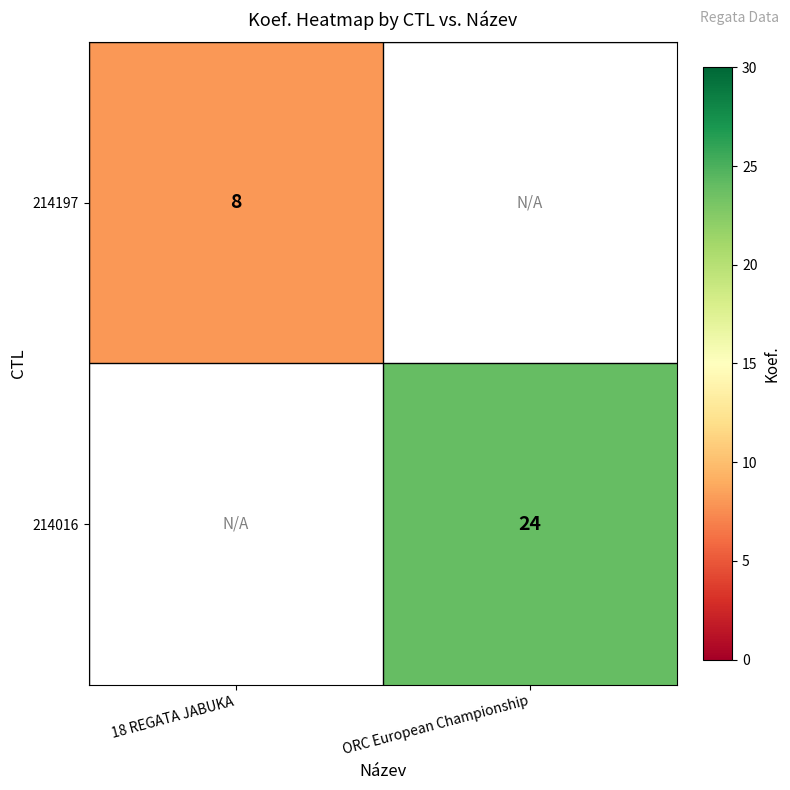

Is it true that 214016 equals 6 at ORC European Championship?

False